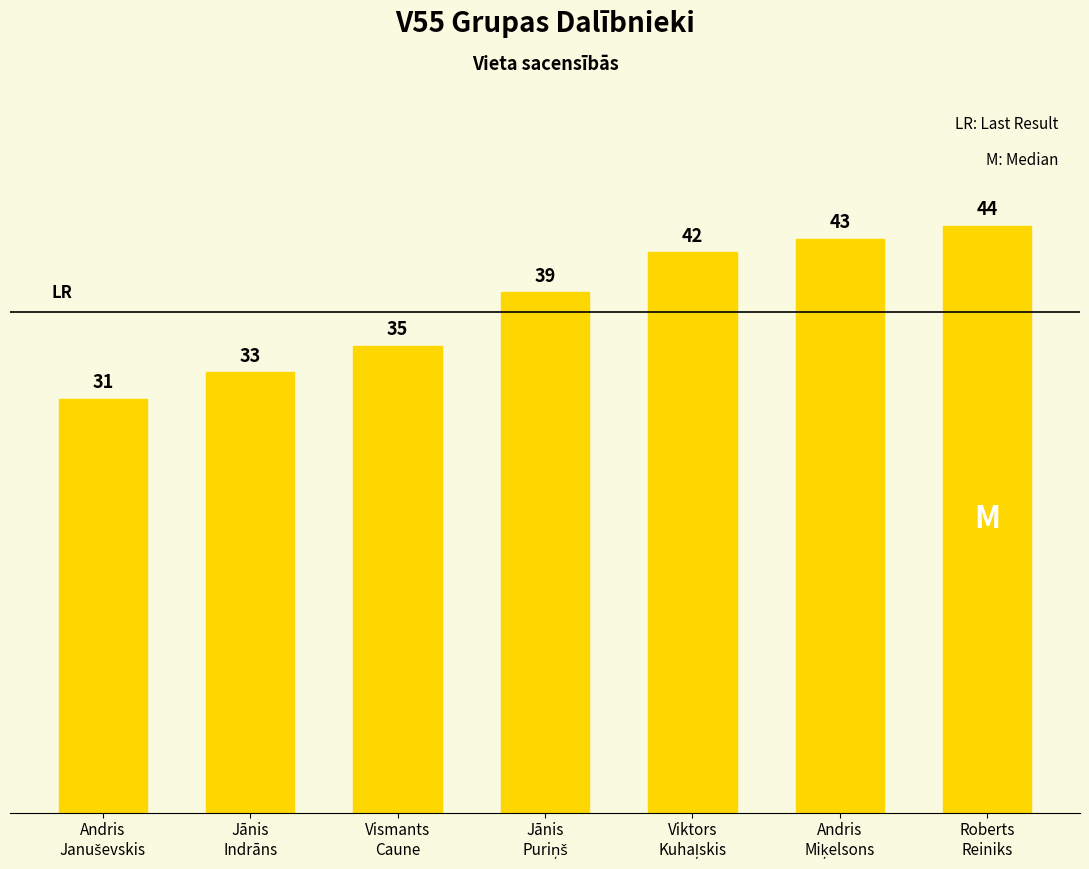

What is the value of the 2nd bar from the left?

33